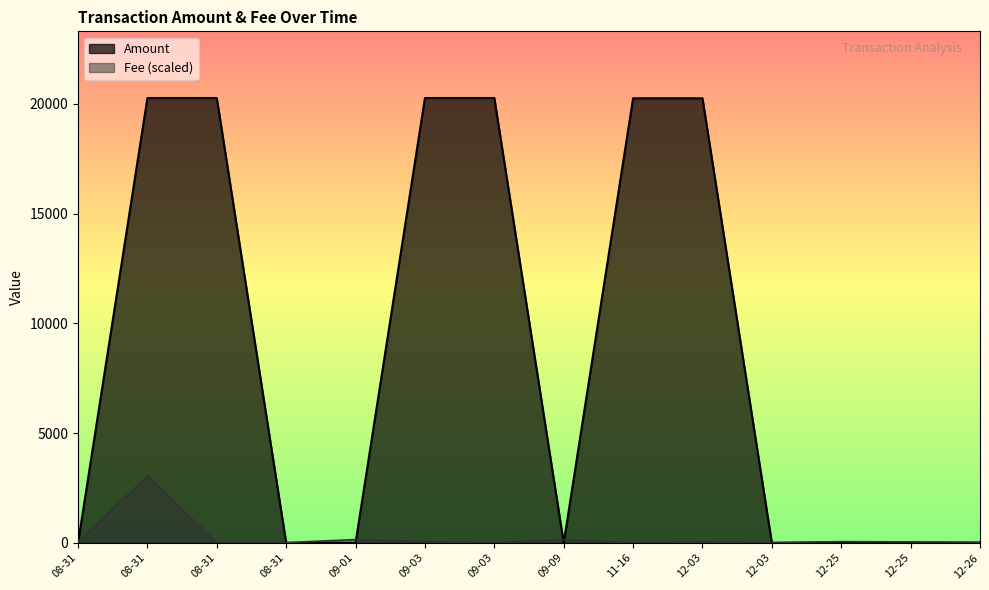

Which series ends up on top after the final intersection of Fee and Amount?

Fee